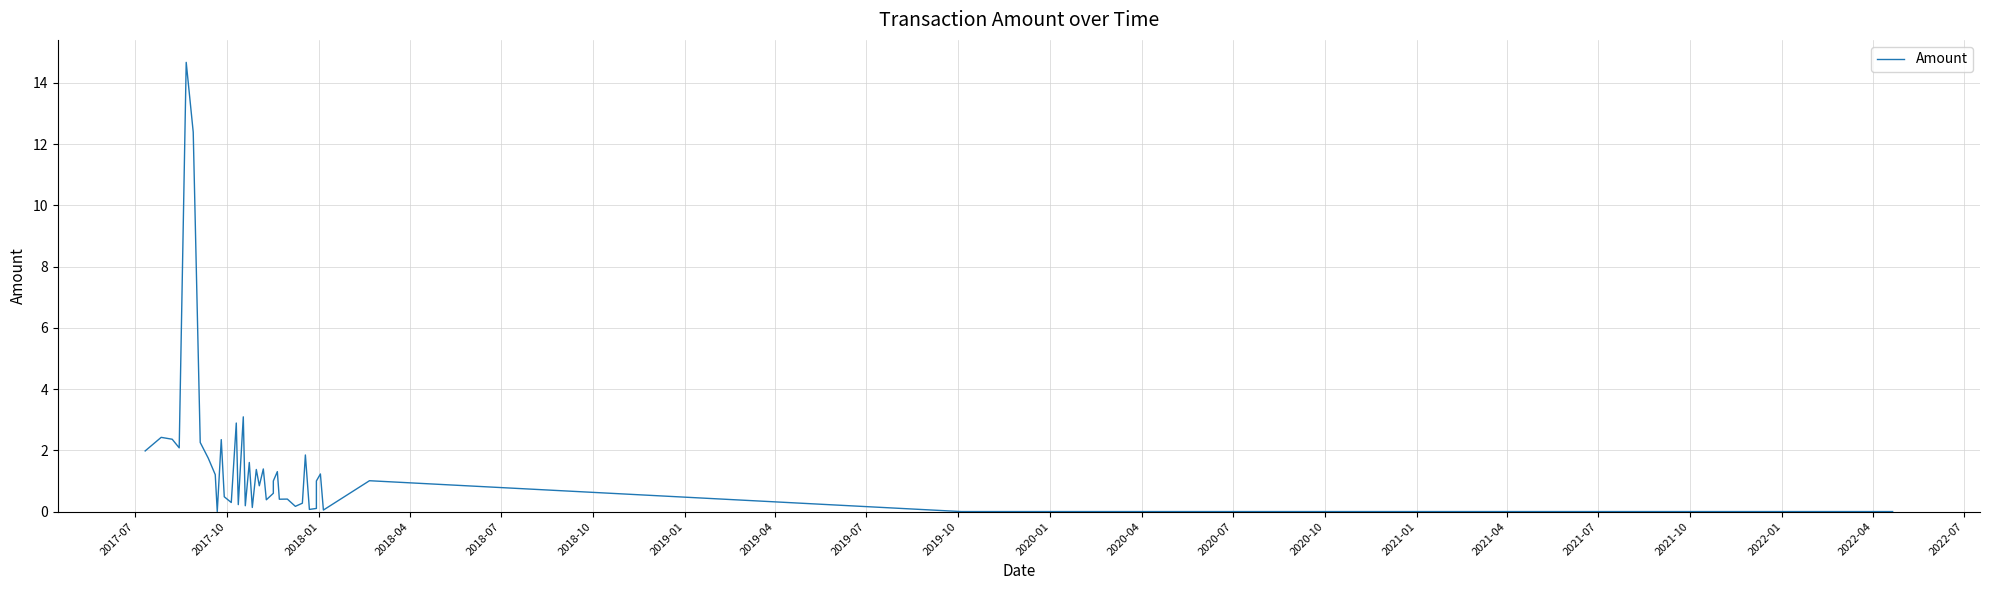

True or false: the data shows 0.6 at 25.

False